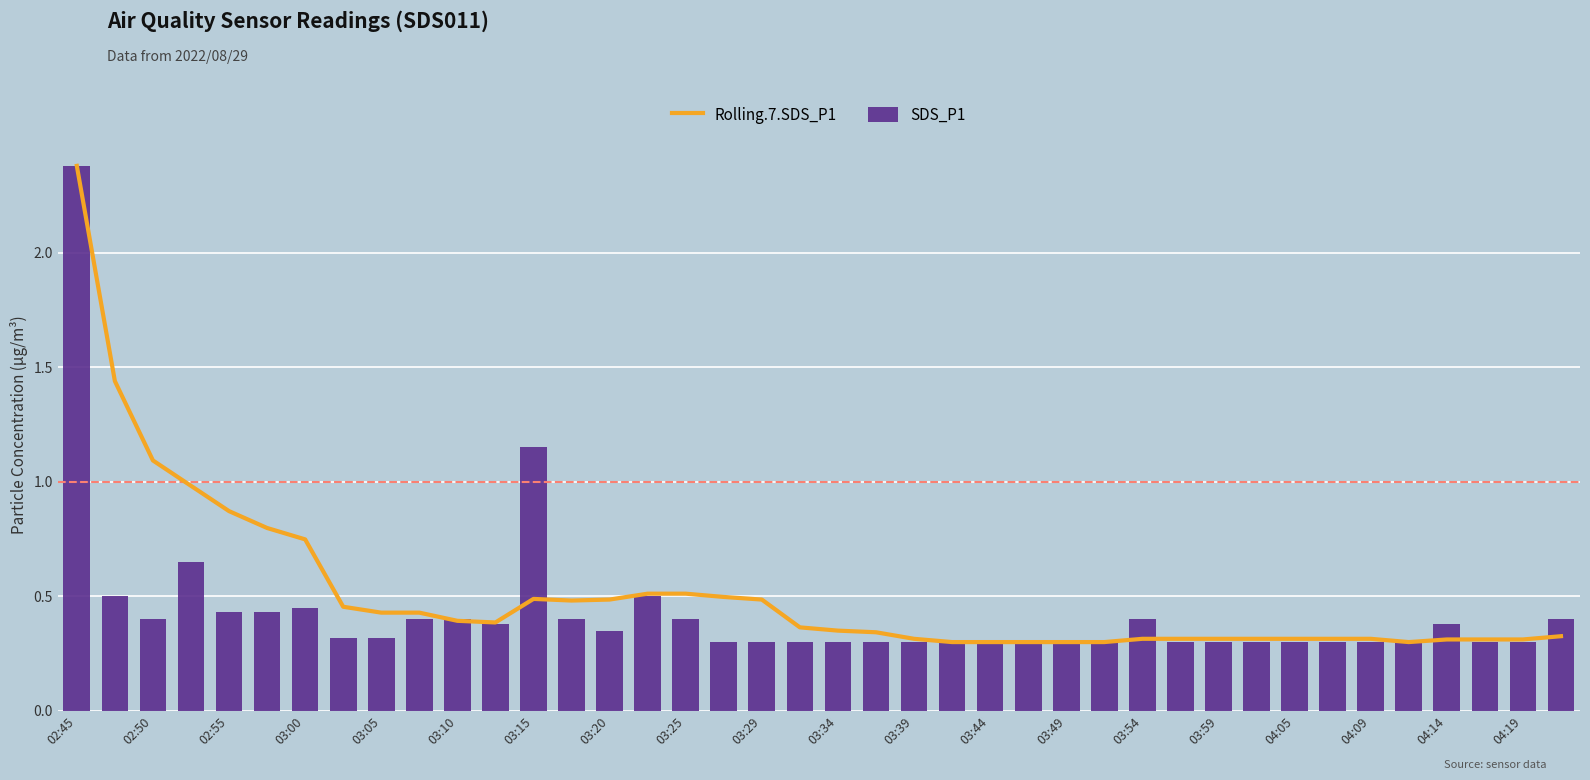

What is the average value of the SDS_P1 series?

0.4